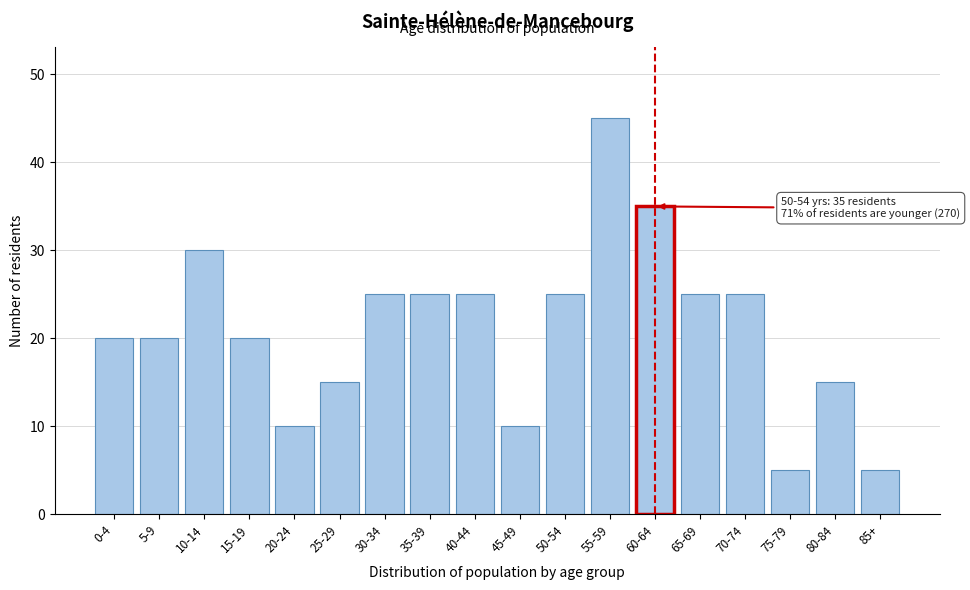

Reading left to right, transcribe all the data shown in this chart.

20	20	30	20	10	15	25	25	25	10	25	45	35	25	25	5	15	5